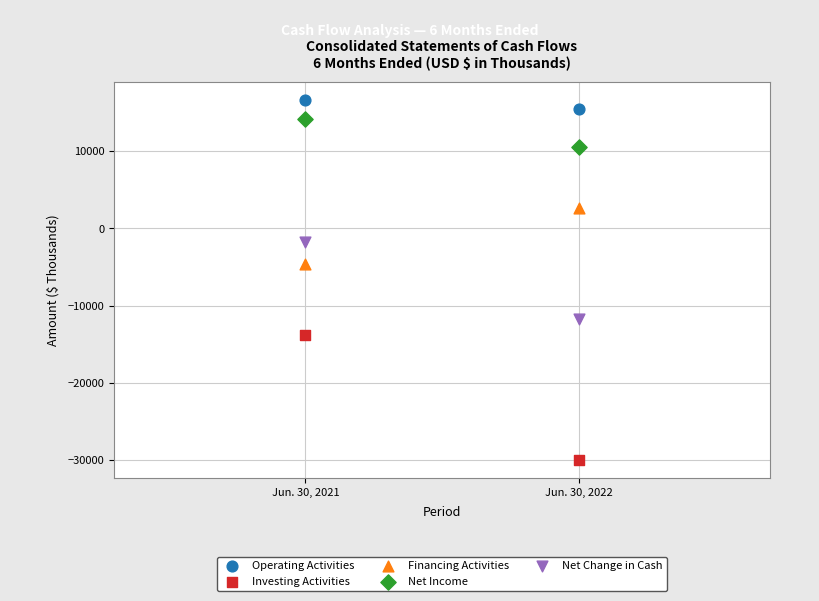

Across all series, what Y value is closest to -6651?

-4611